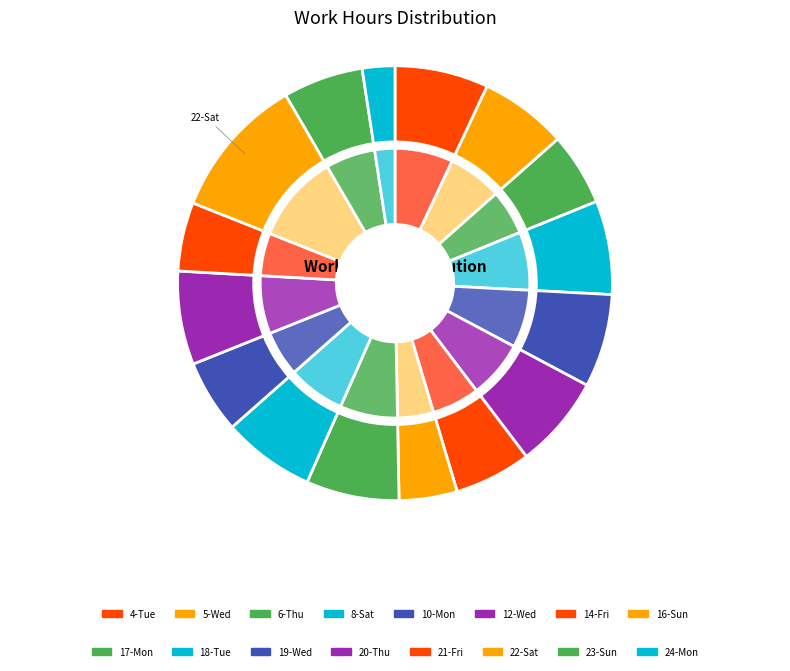

To the nearest percent, what is the average slice percentage?

6%